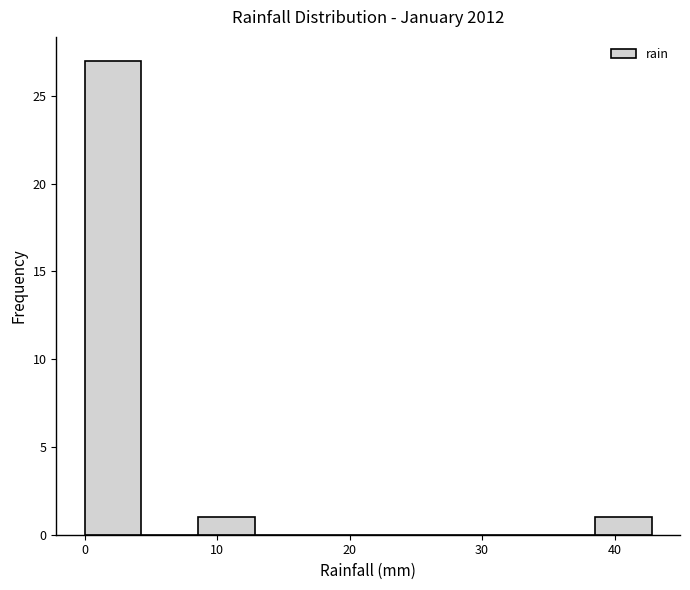

What is the height of the bar covering 9 to 13 on the x-axis? Neither the bar edges nor the heights are printed on the chart, so give them approximately, as read against the axes.

1